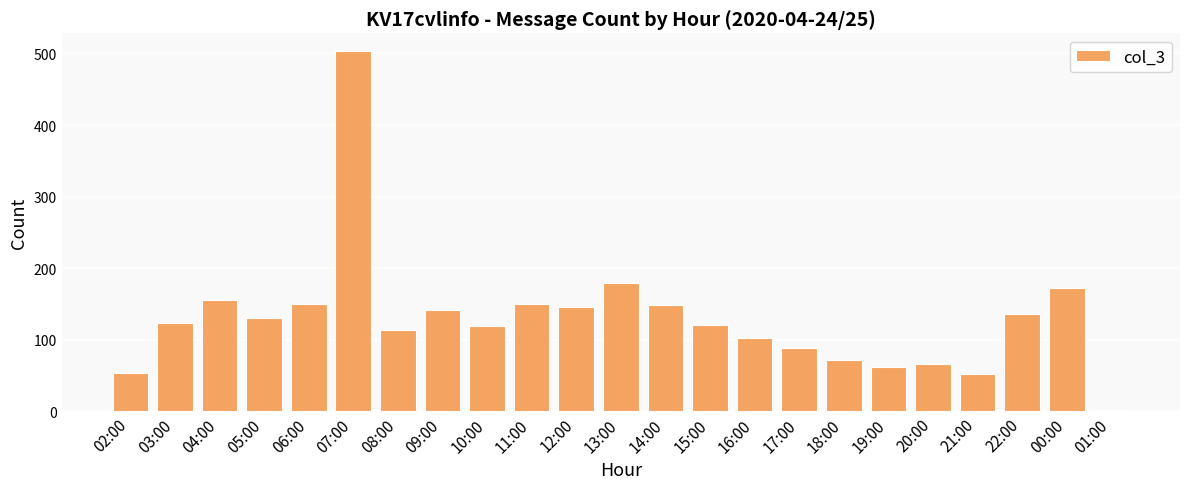

What is the difference between the second highest and second lowest values?

127